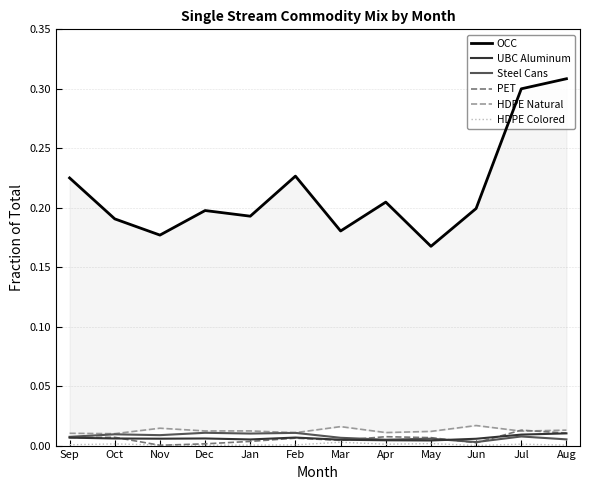

What is the total value across all series at Feb?

0.3